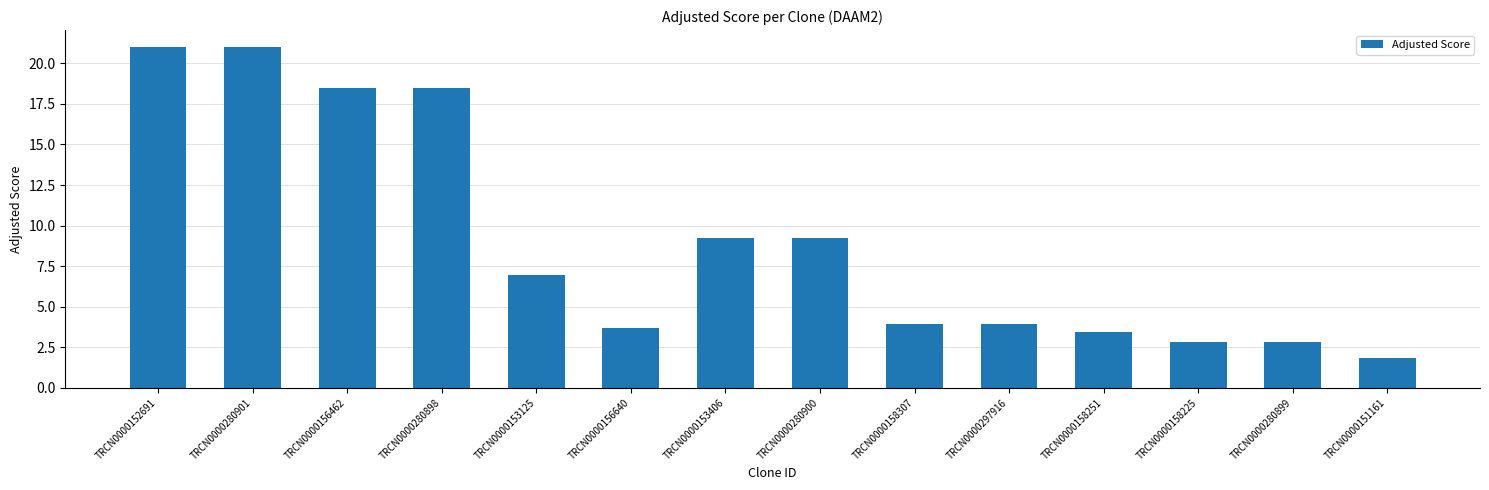

Read the value at TRCN0000156640.

3.7